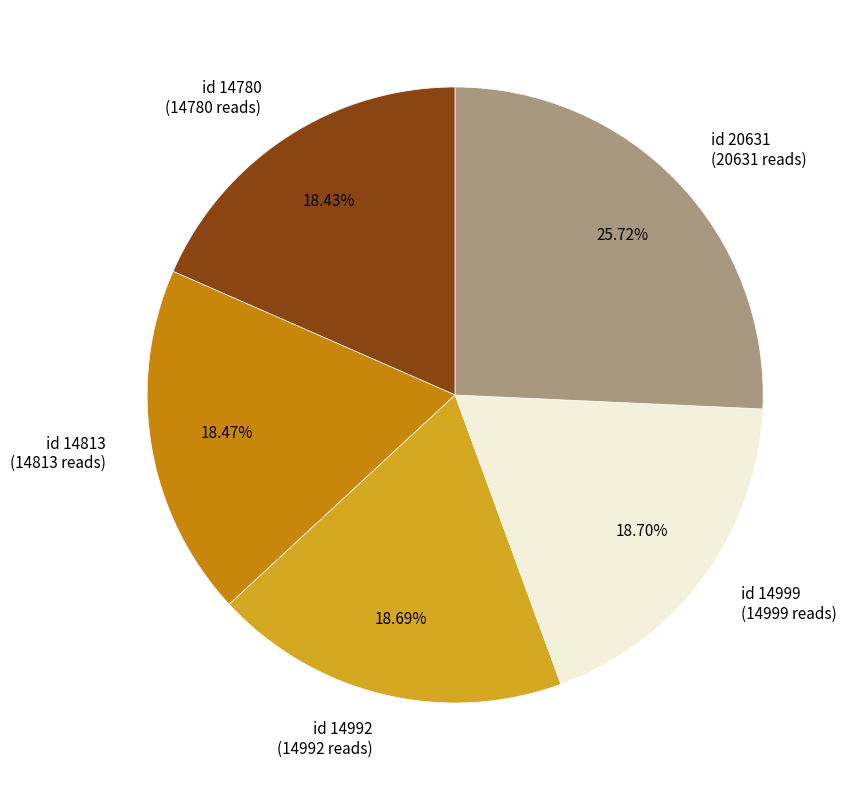

Combined, do id 20631 (20631 reads) and id 14999 (14999 reads) account for over 50%?

No